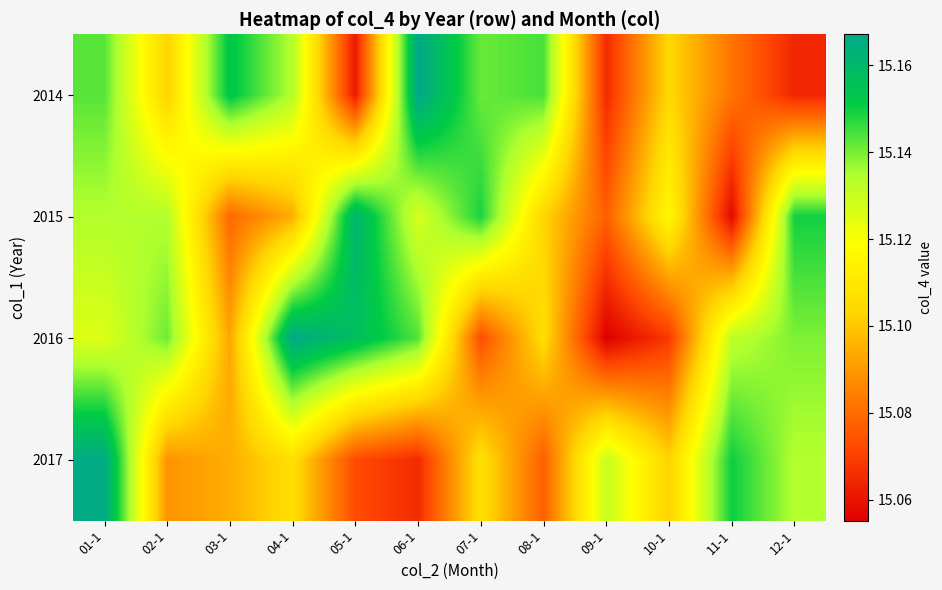

At how many categories does at least one series exceed 15?

12